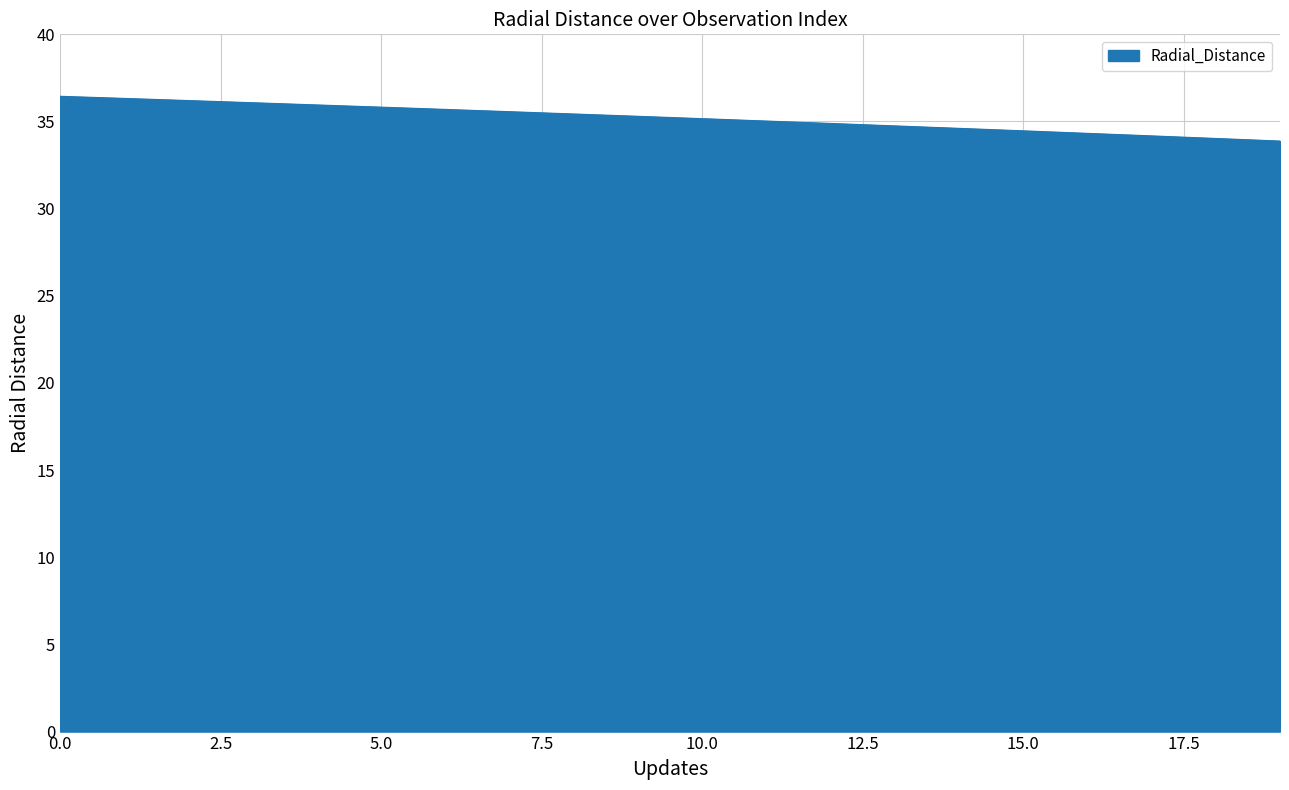

Does the chart have visible grid lines?

Yes